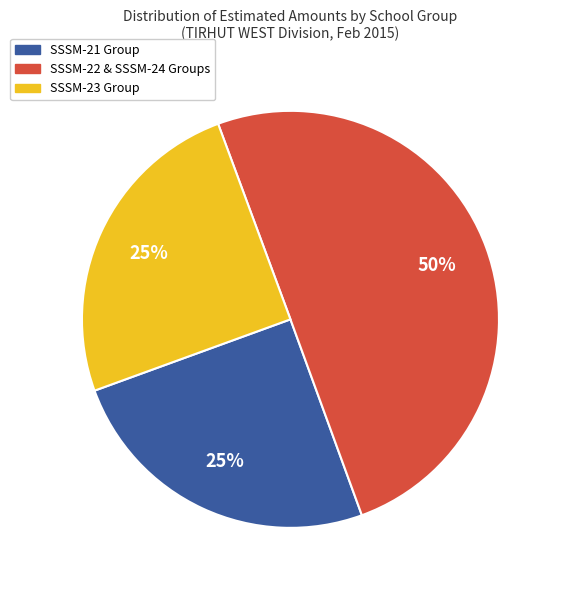

To the nearest percent, what is the difference between the largest and smallest slice percentages?

25%